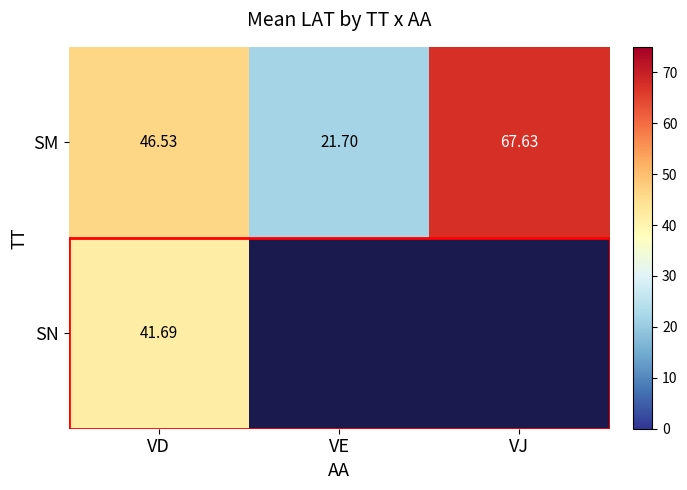

How many data points in SM are less than 46?

1